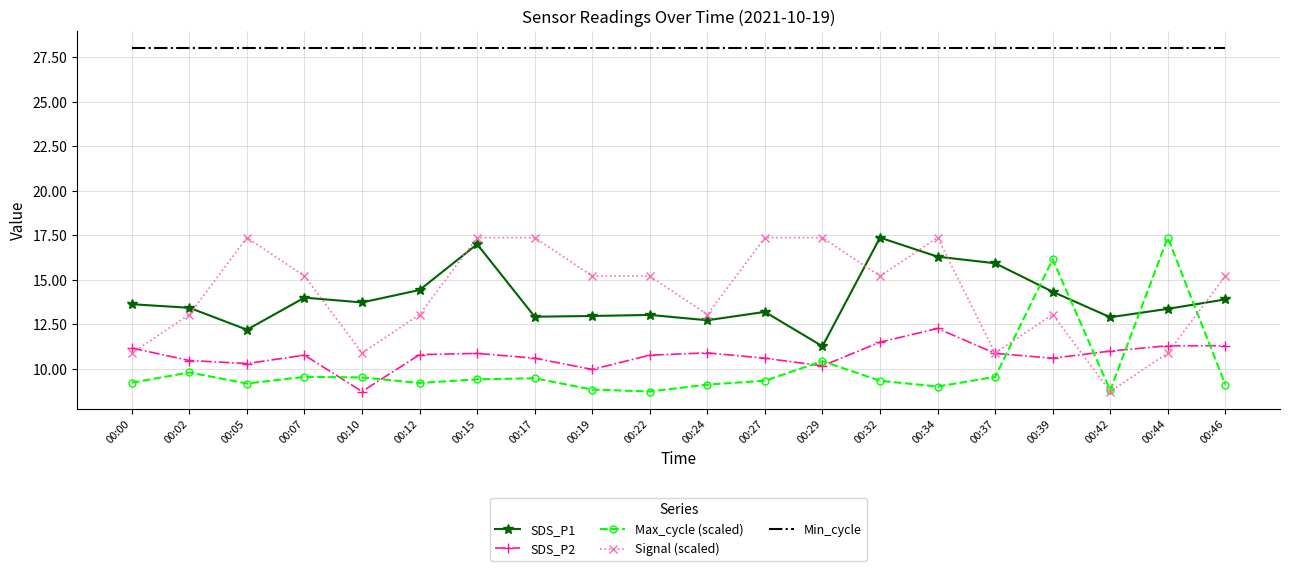

How many values in the Signal (scaled) series exceed 15?

11